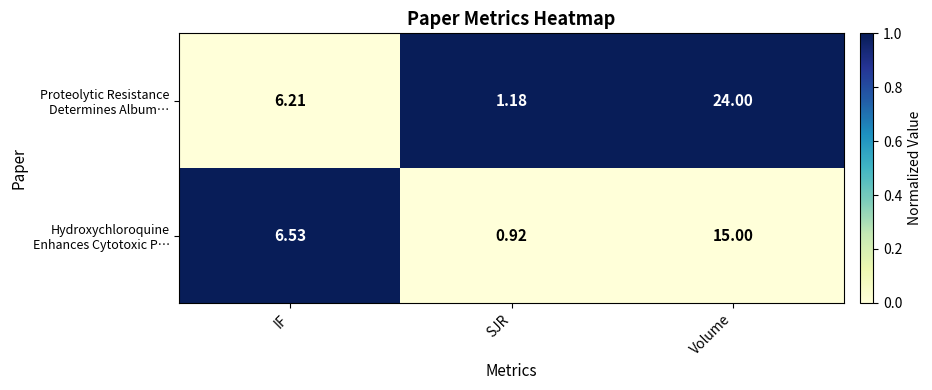

At which category is the sum across all series the highest?

Volume